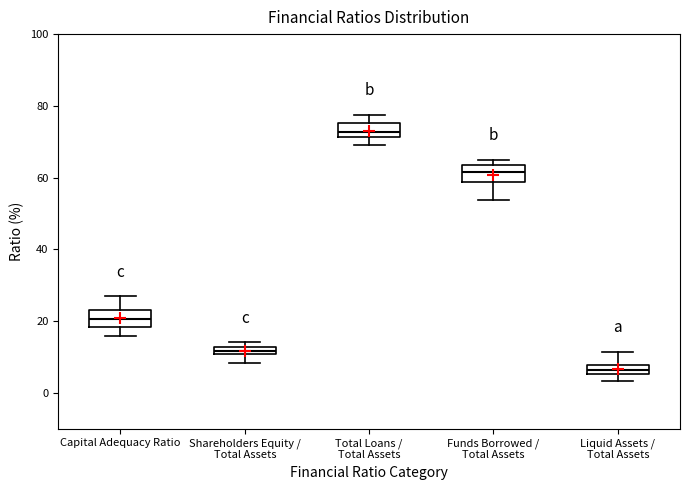

Which box has the highest median line?

Total Loans / Total Assets